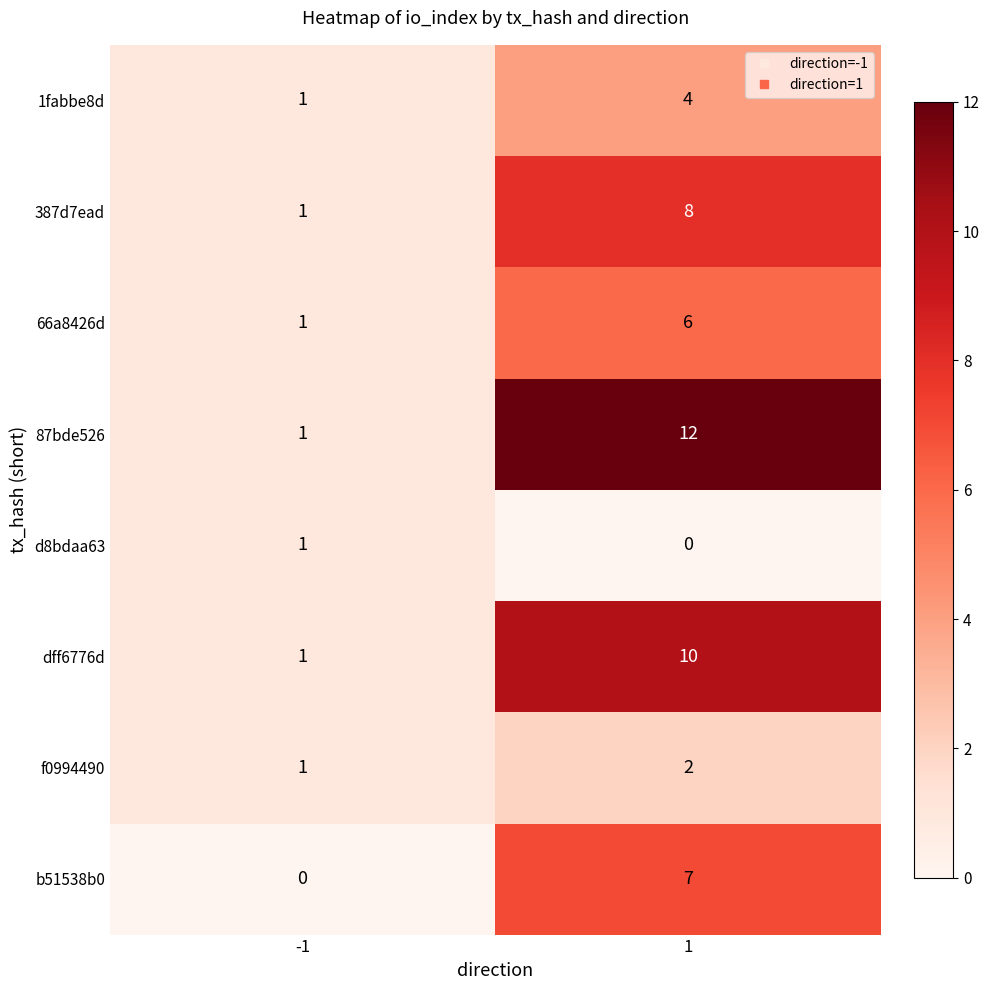

How many data points does each series have?

2